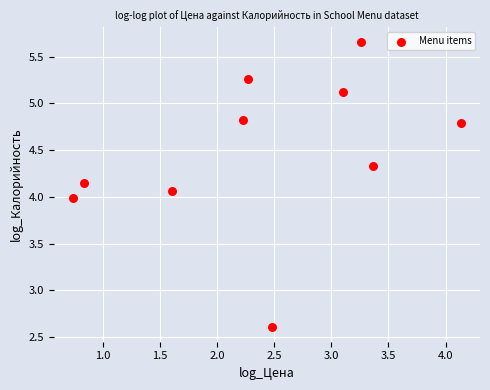

What is the average Y value?

4.5